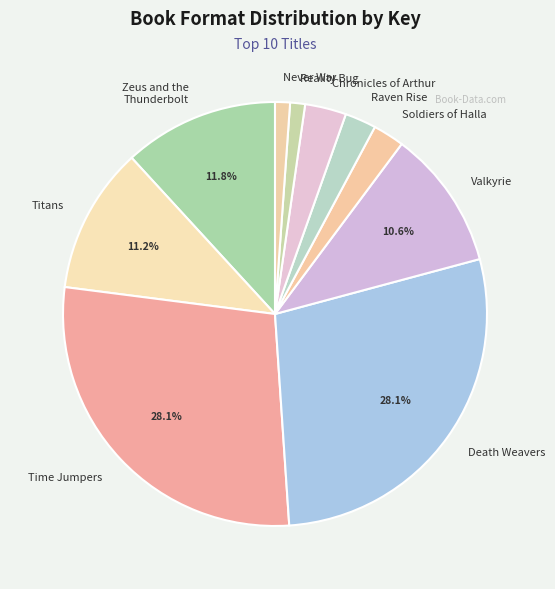

Is the sum of Reality Bug and Time Jumpers greater than half?

No